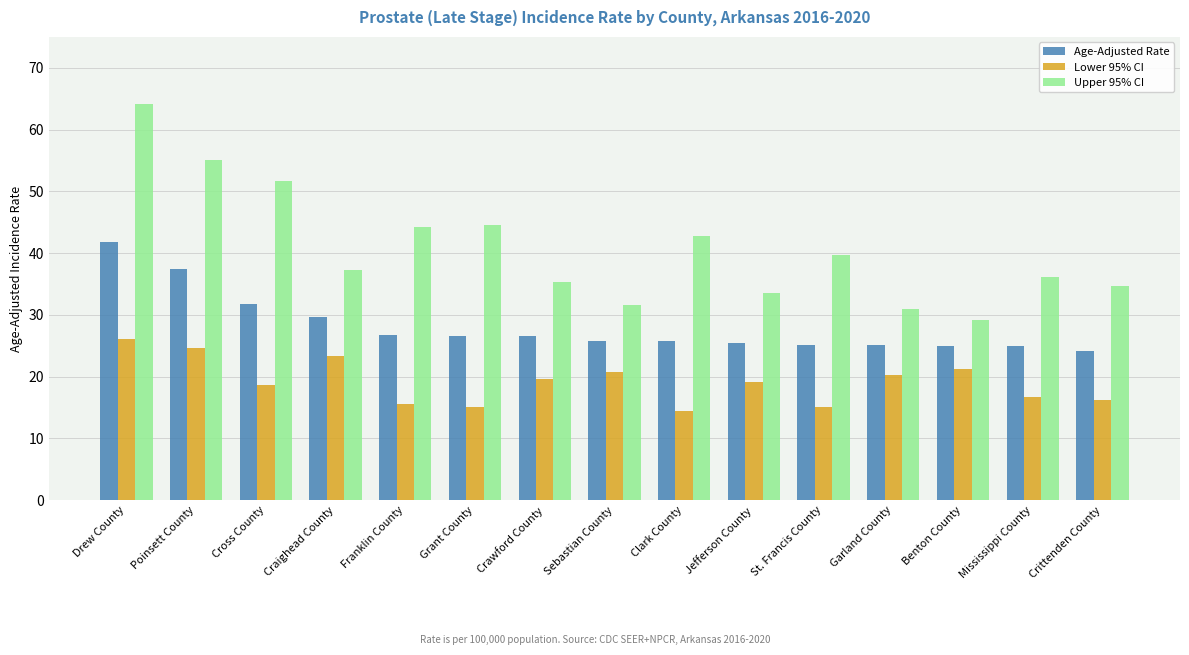

What is the value of the Age-Adjusted Rate bar at the 13th from the left?

25.0